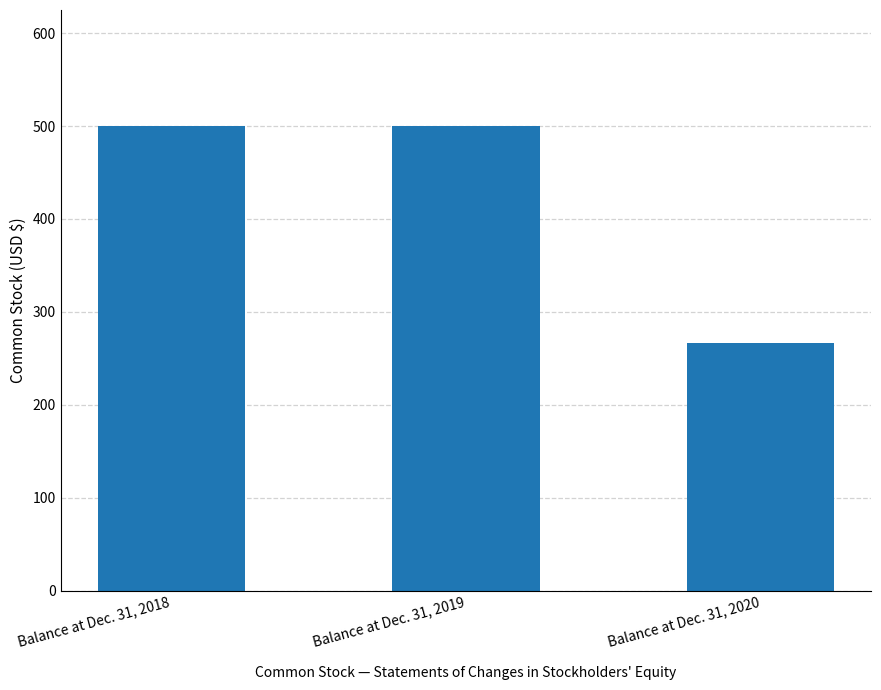

What is the change in value from Balance at Dec. 31, 2018 to Balance at Dec. 31, 2020?

-234